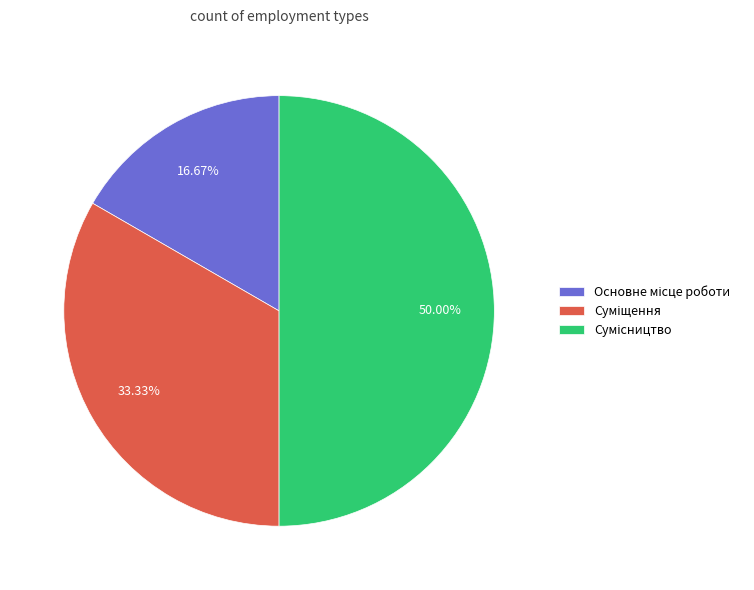

How many segments does this pie chart have?

3